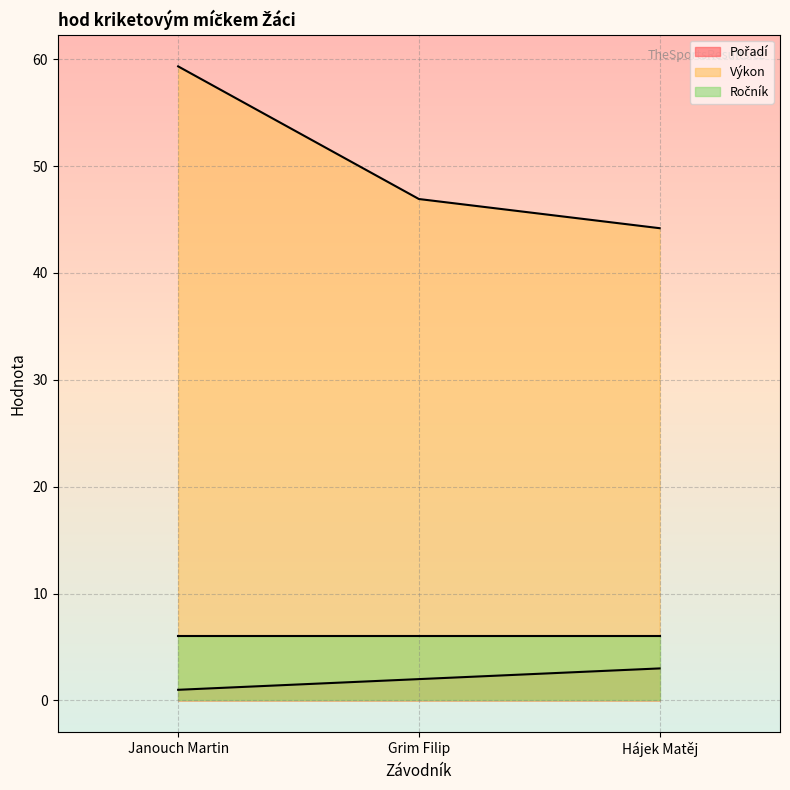

Which series has the largest total across all categories?

Výkon